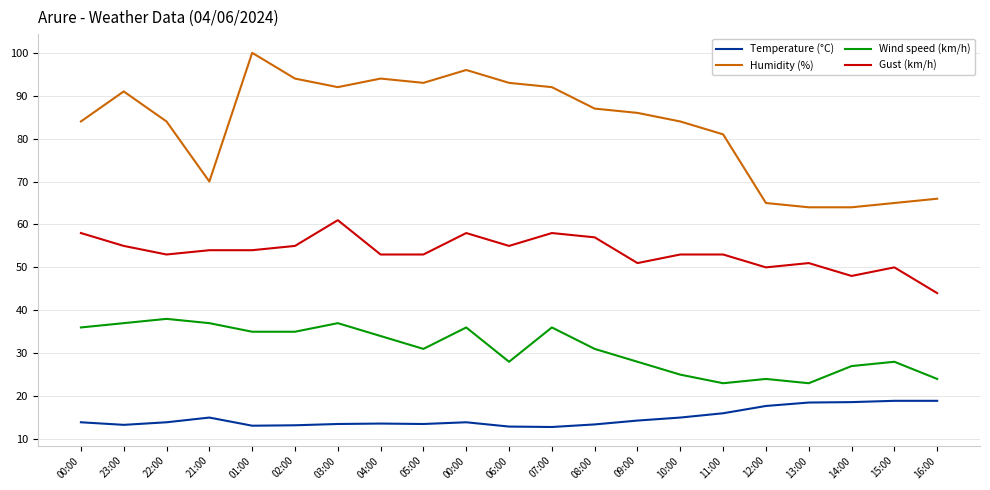

Rank the series at 06:00 from highest to lowest value.

Humidity (%), Gust (km/h), Wind speed (km/h), Temperature (°C)